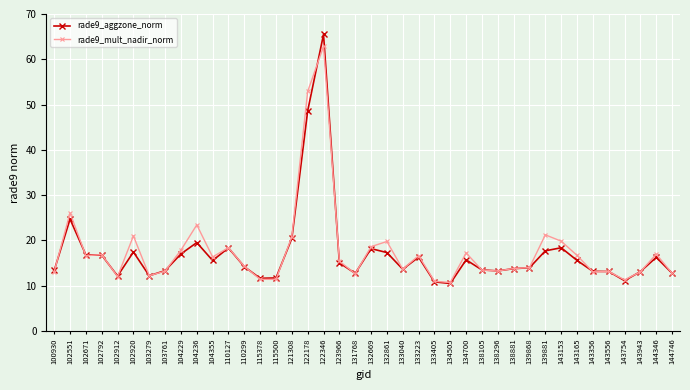

What is the difference between the maximum and second lowest values in the rade9_aggzone_norm series?

54.6